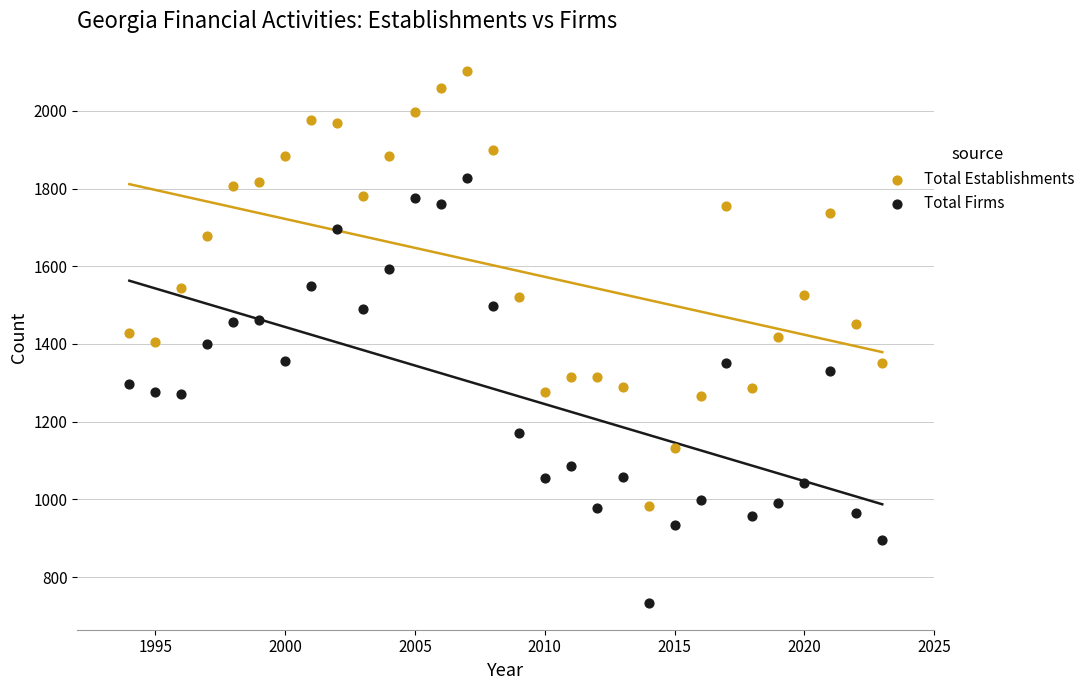

Which series contains the lowest Y value?

Total Firms